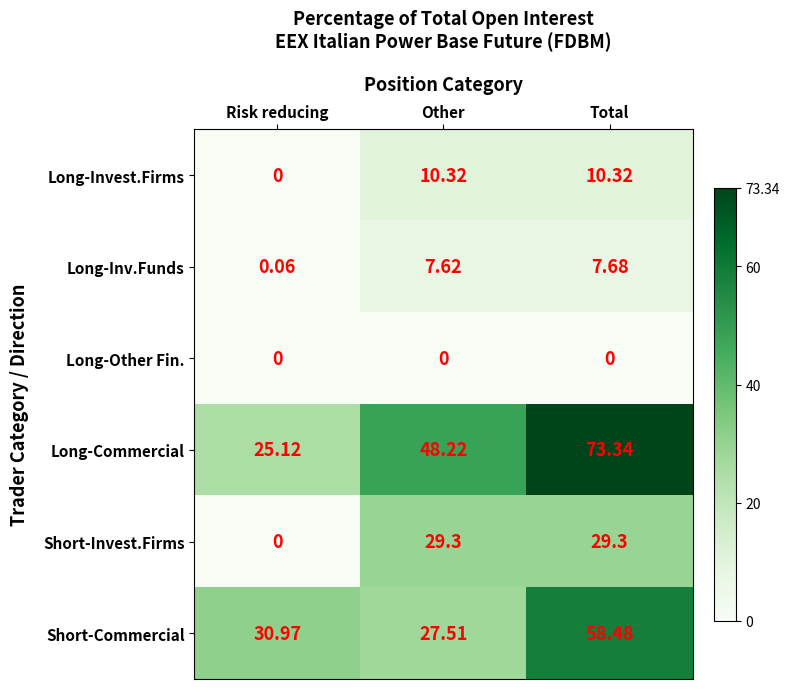

Which series has the largest total across all categories?

Long-Commercial